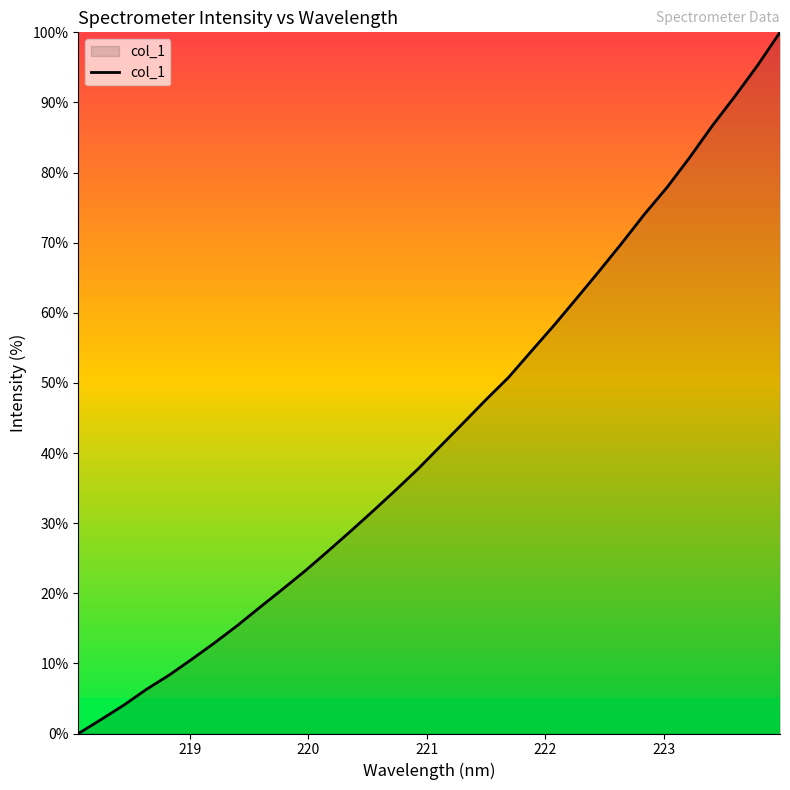

What is the difference between the maximum and minimum values?

100.0